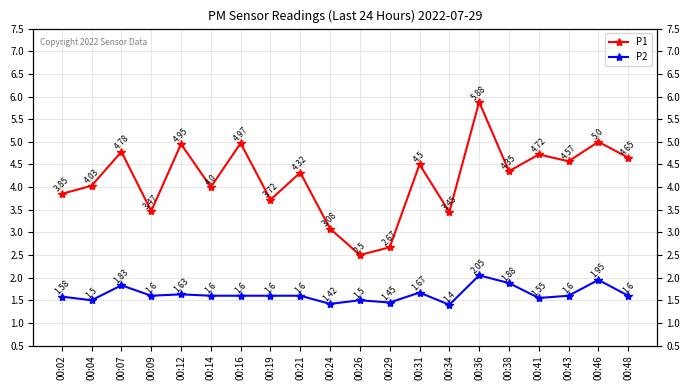

Reading left to right, transcribe all the data shown in this chart.

P1: 3.9	4.0	4.8	3.5	5.0	4.0	5.0	3.7	4.3	3.1	2.5	2.7	4.5	3.5	5.9	4.3	4.7	4.6	5.0	4.7
P2: 1.6	1.5	1.8	1.6	1.6	1.6	1.6	1.6	1.6	1.4	1.5	1.4	1.7	1.4	2.0	1.9	1.6	1.6	1.9	1.6